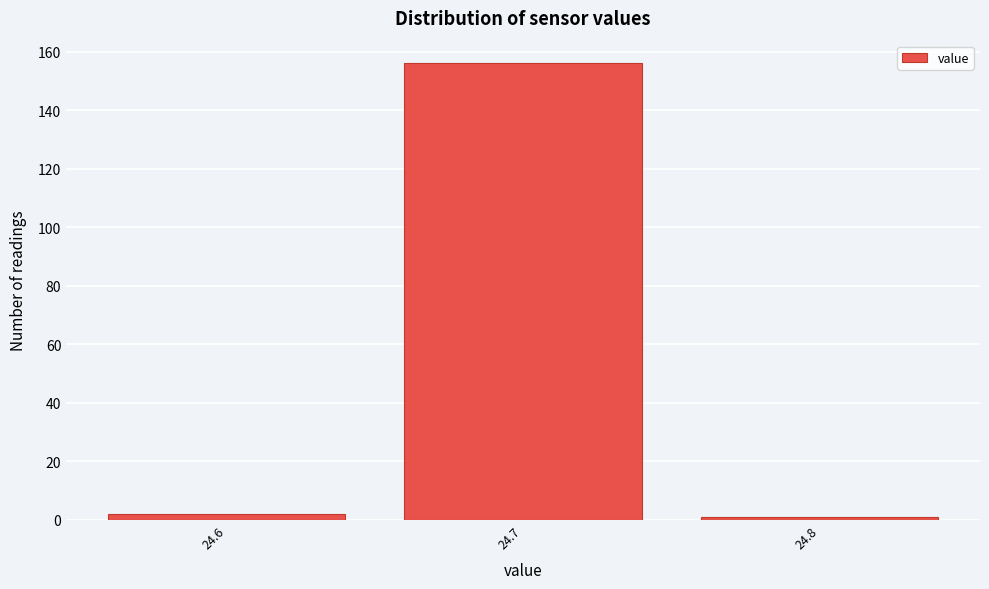

Which range on the x-axis has the tallest bar?

24.65 to 24.75